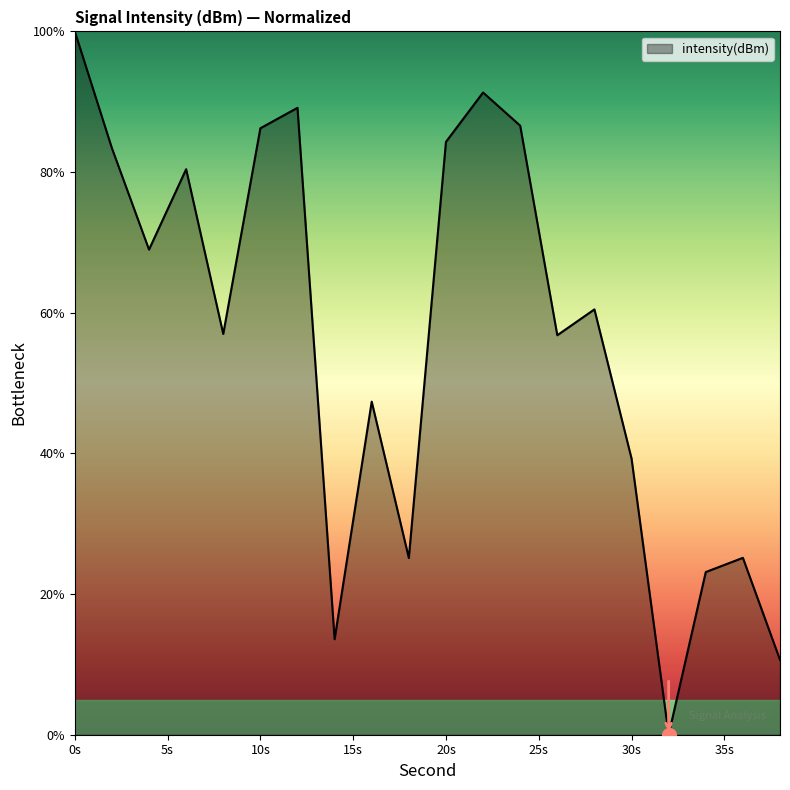

What is the maximum value shown in the chart?

100.0